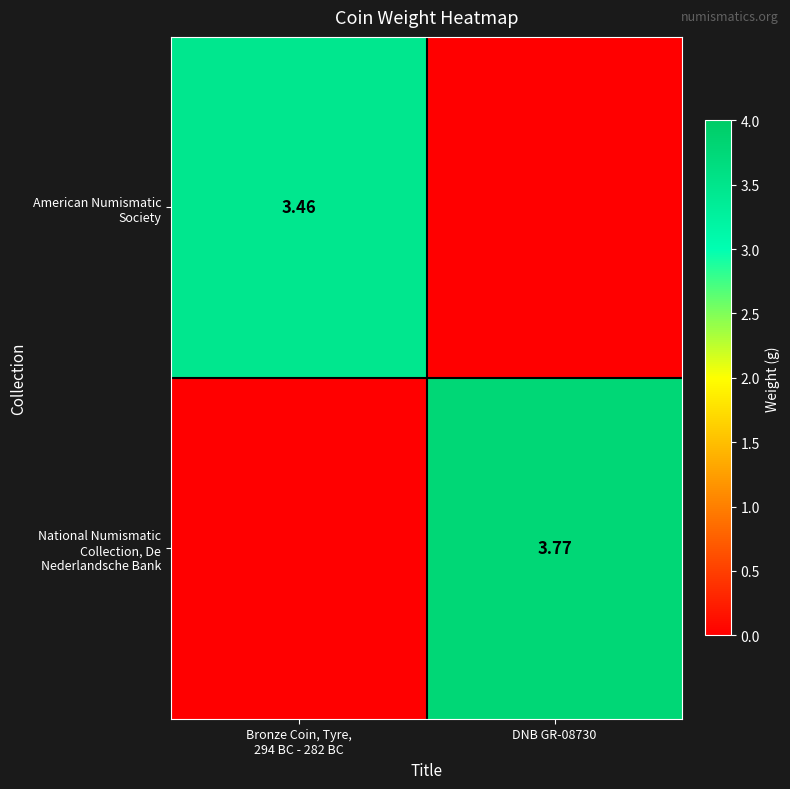

How many values in American Numismatic Society are above zero?

1